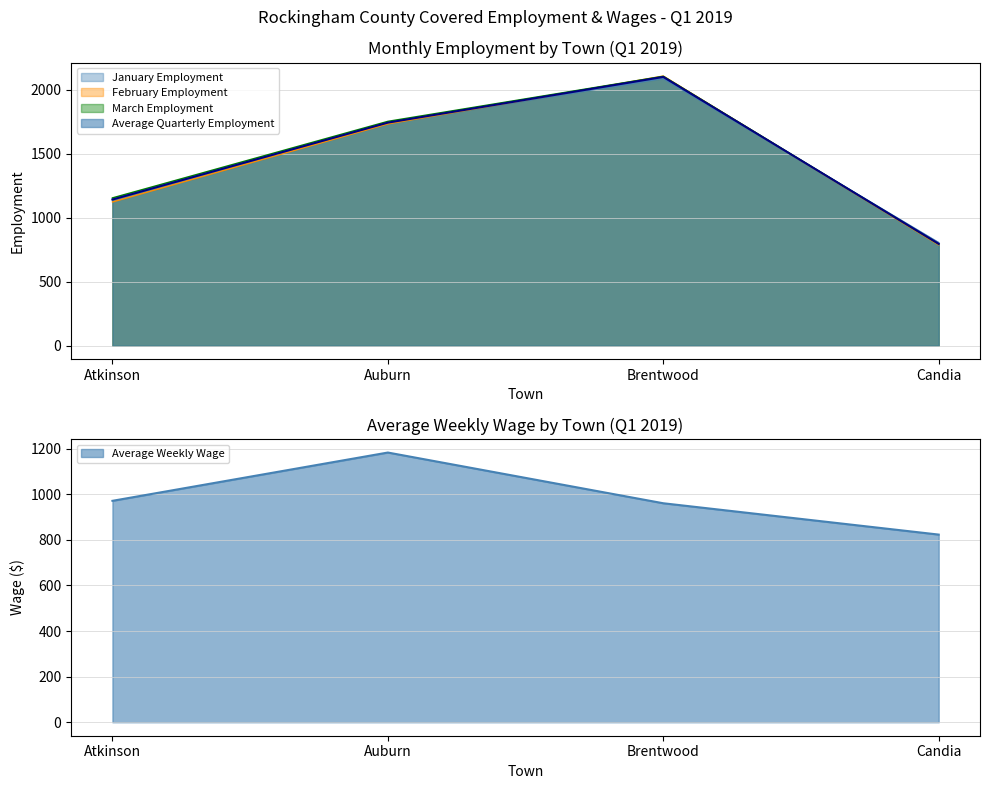

Between which two adjacent categories do March Employment and February Employment first intersect?

Auburn and Brentwood